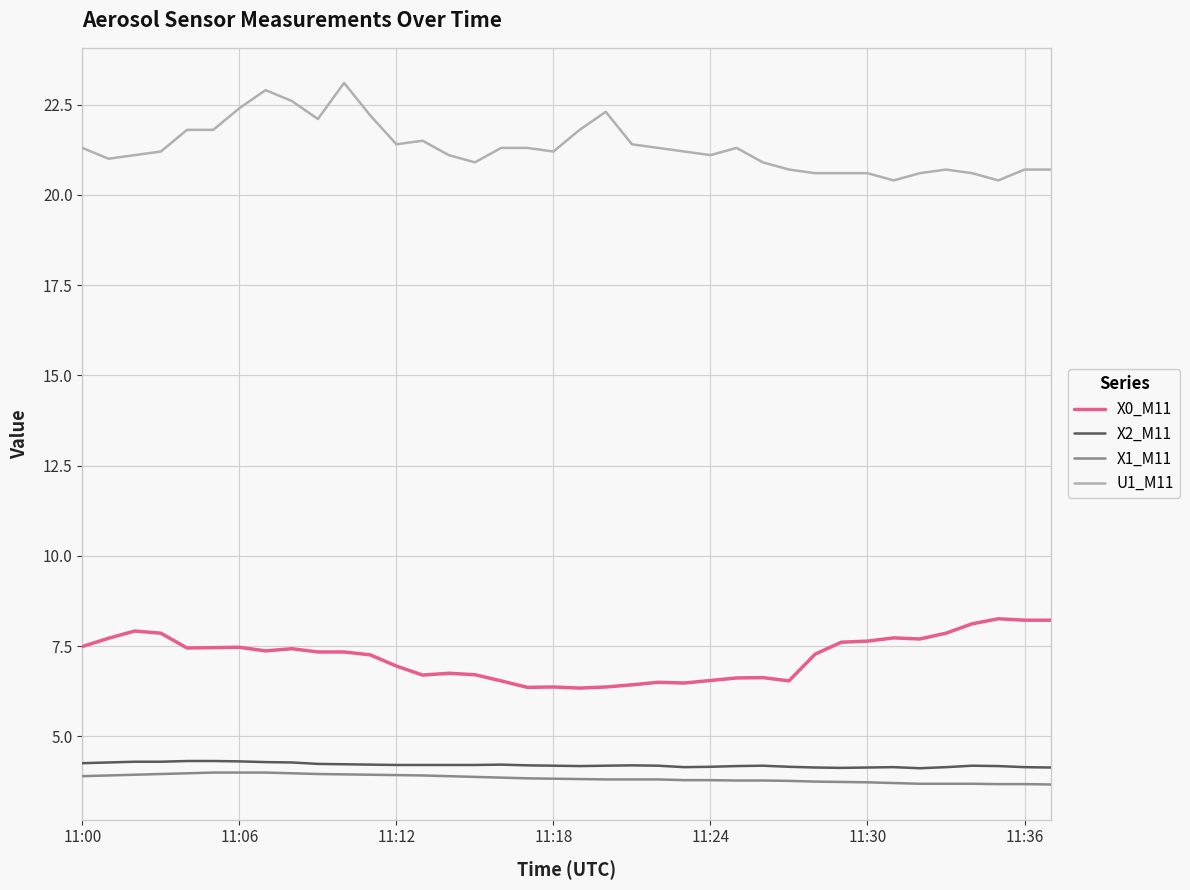

True or false: X0_M11 and U1_M11 cross at least once.

False